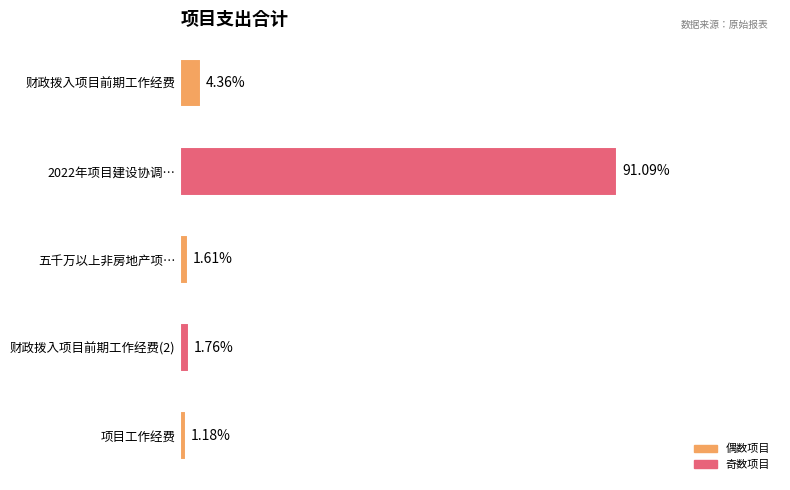

Are the bars horizontal?

Yes